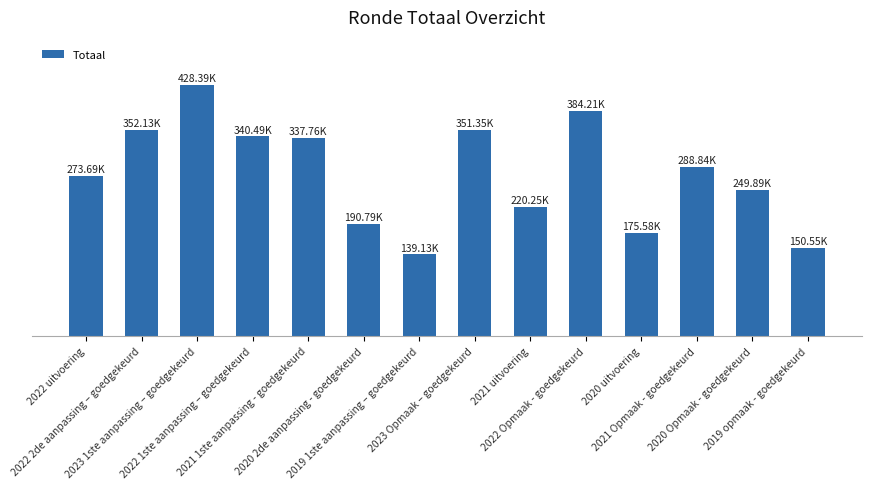

Does the chart contain any negative values?

No